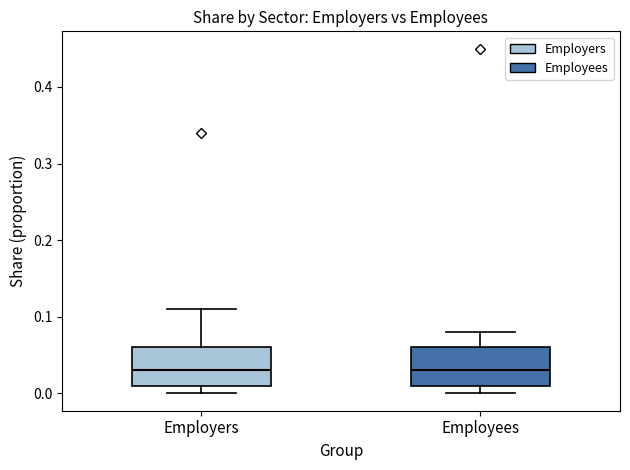

Reading left to right, read every box against the y-axis: the position of its median line, the range the box covers, and the ends of its whiskers. The values are not printed on the chart, so give them approximately, as read against the axis.

Employers: median 0.03, box 0.01 to 0.06, whiskers 0.00 to 0.11
Employees: median 0.03, box 0.01 to 0.06, whiskers 0.00 to 0.08